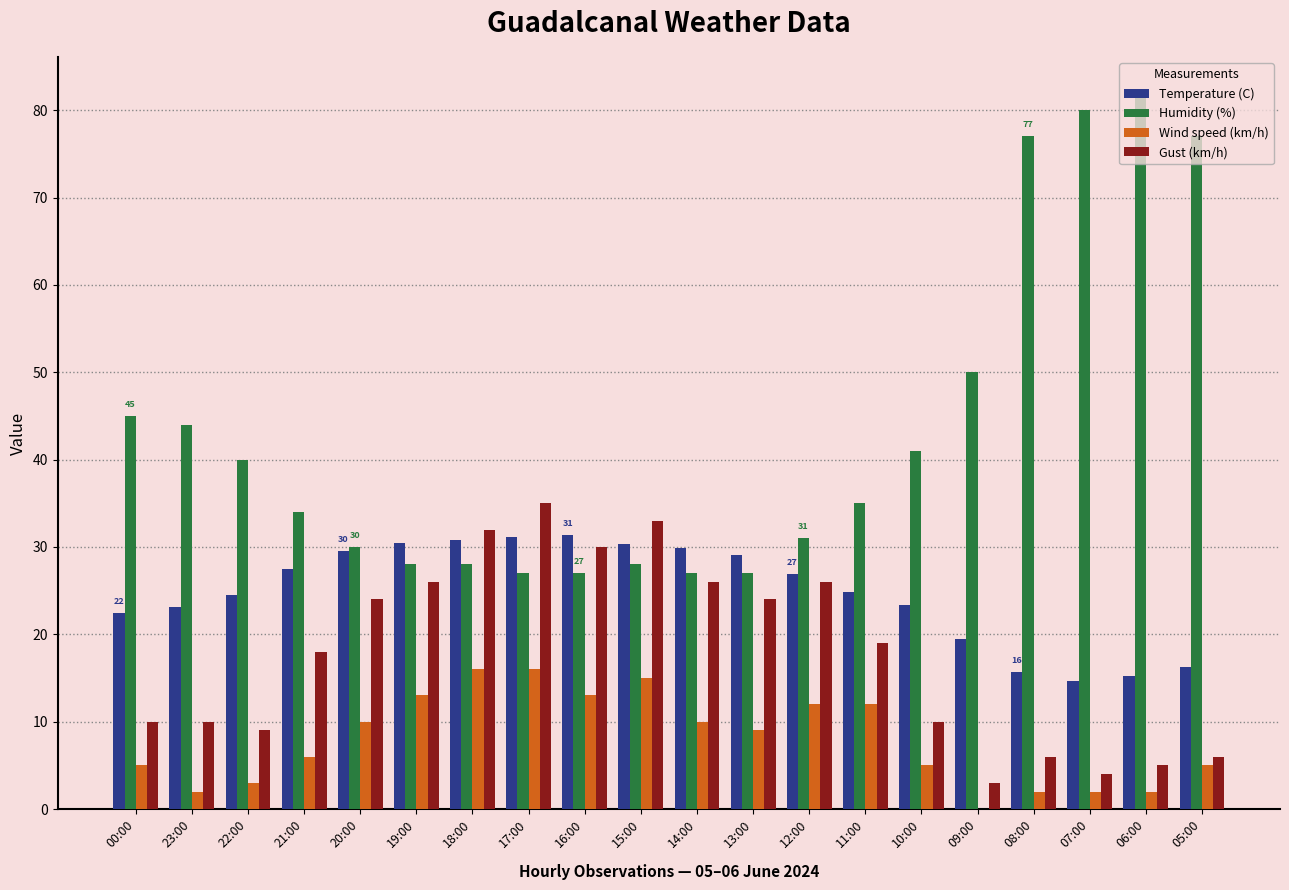

What is the total value across all series at 18:00?

106.8